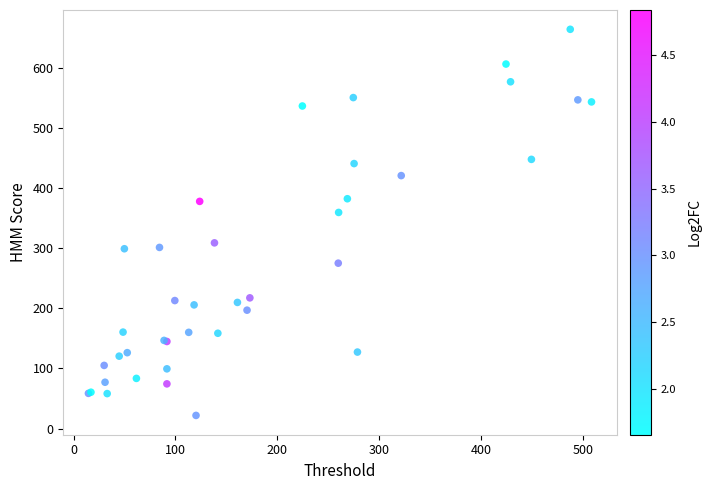

What Y value in the scatter plot is closest to 343?

359.6